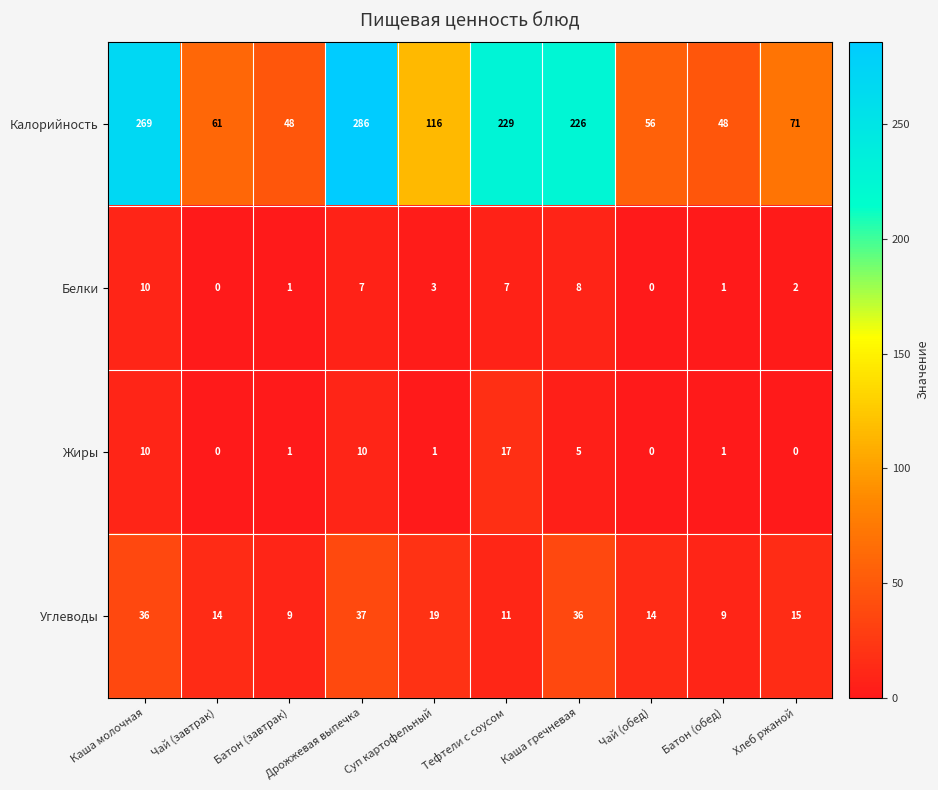

Which series changed the most between Каша гречневая and Хлеб ржаной?

Калорийность